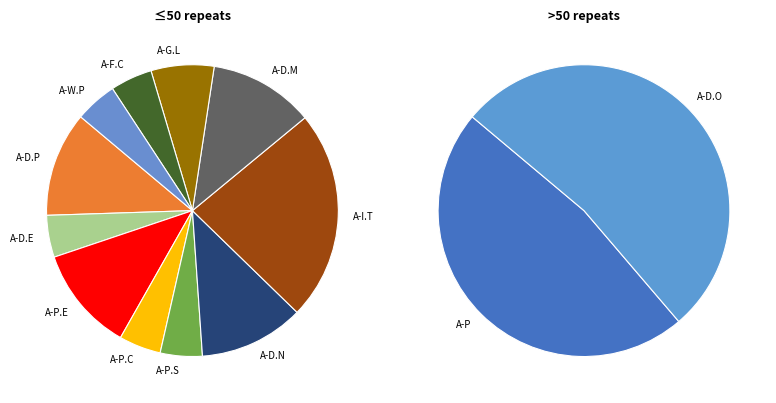

To the nearest percent, what is the average slice percentage?

8%